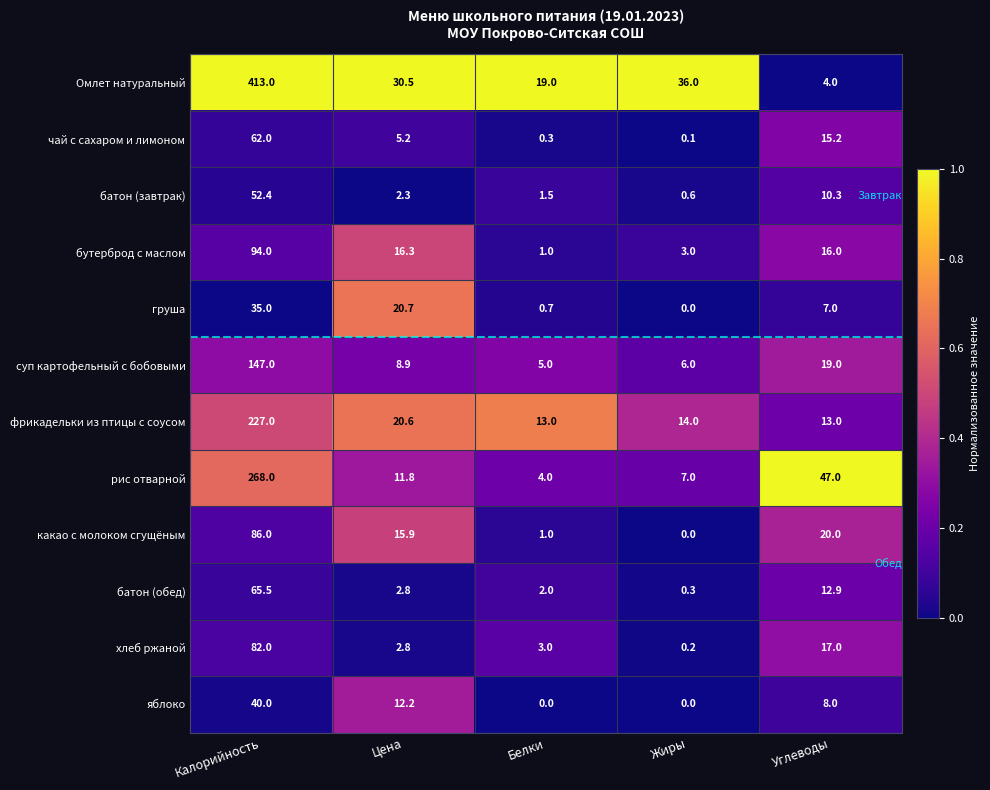

What is the total value across all series at Углеводы?

189.4